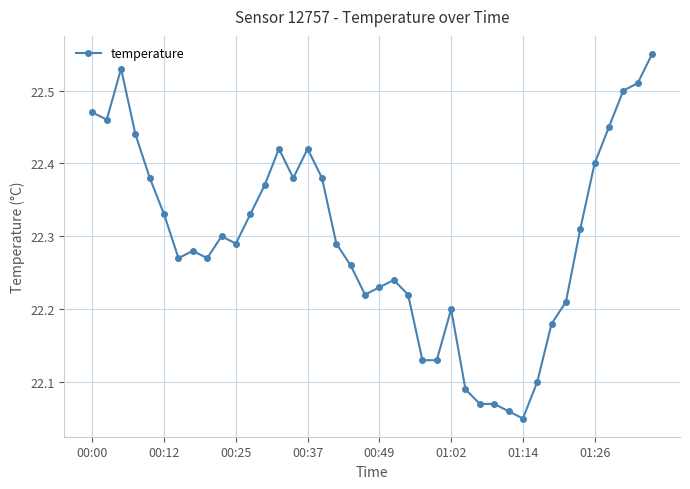

Count the values in the range 22 to 23.

40